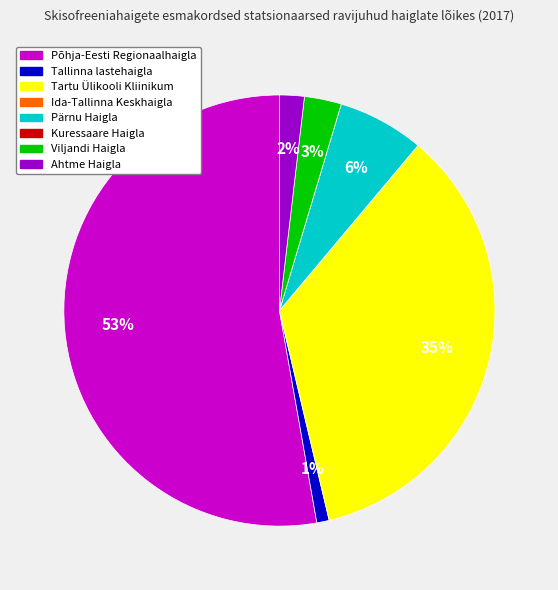

Does Tartu Ülikooli Kliinikum represent more than half of the total?

No